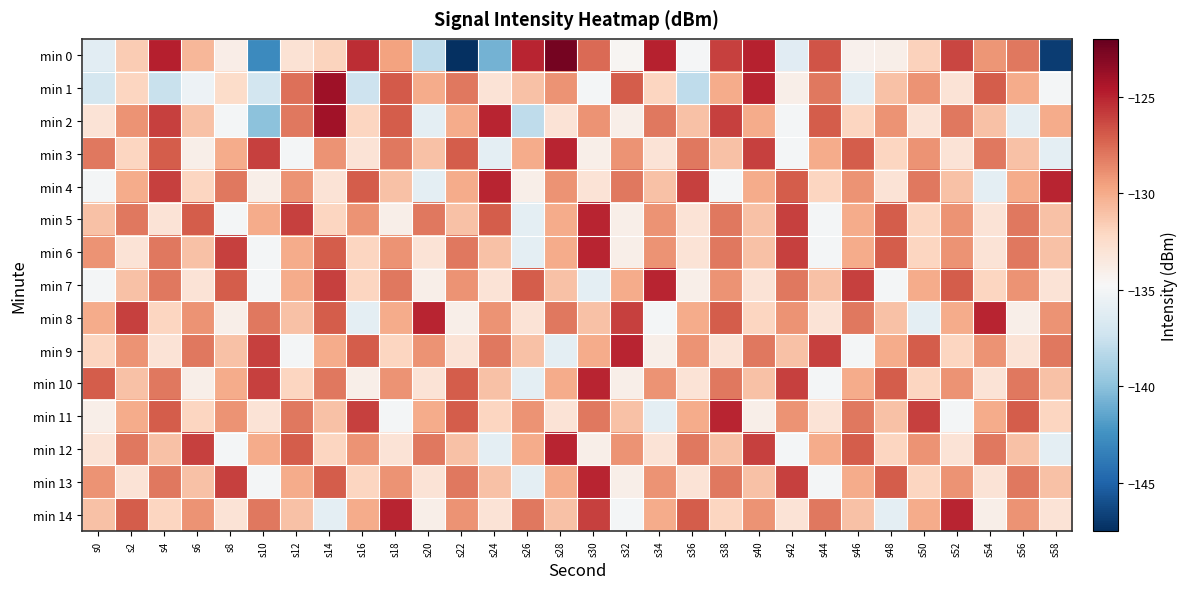

Rank the series at s52 from lowest to highest value.

min 11, min 1, min 3, min 12, min 9, min 4, min 8, min 5, min 6, min 10, min 13, min 2, min 7, min 0, min 14